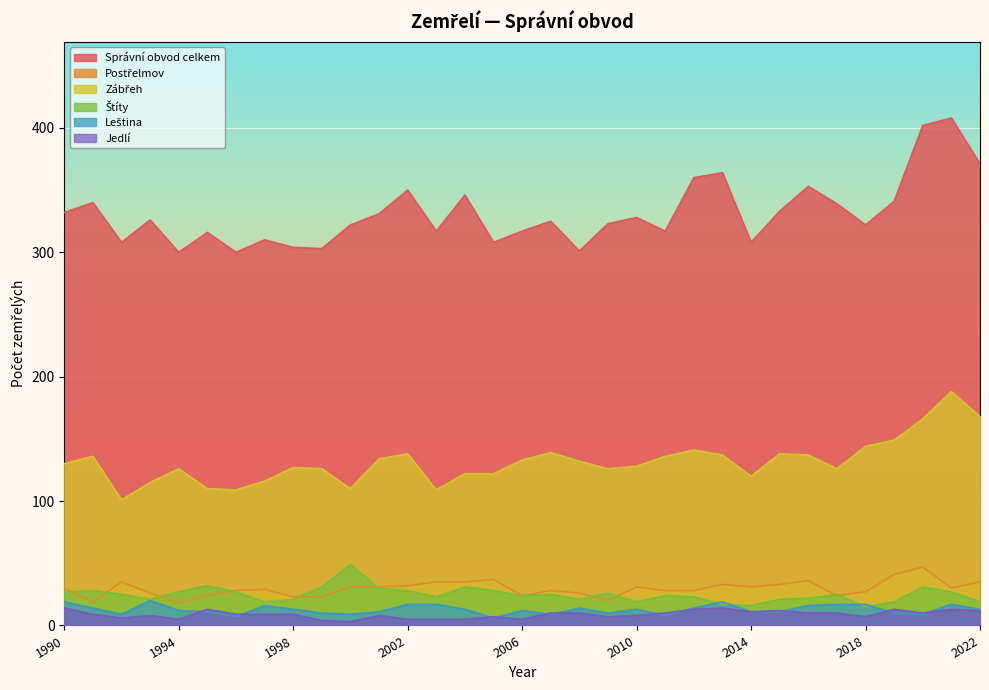

The Zábřeh series shows 58 at 2016. True or false?

False